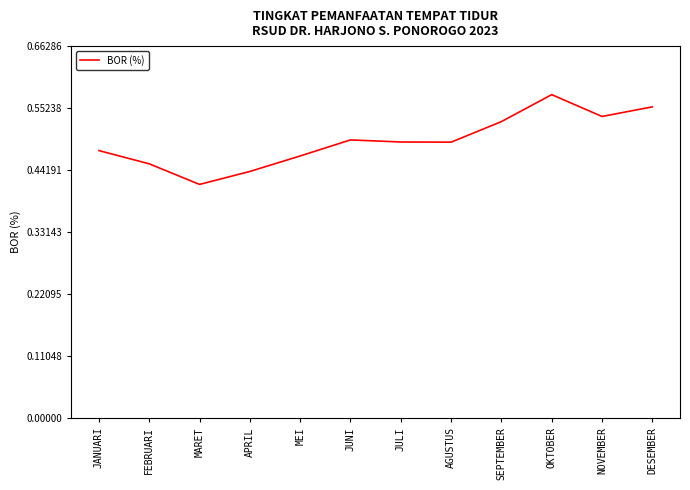

Which label corresponds to the largest value in the chart?

OKTOBER